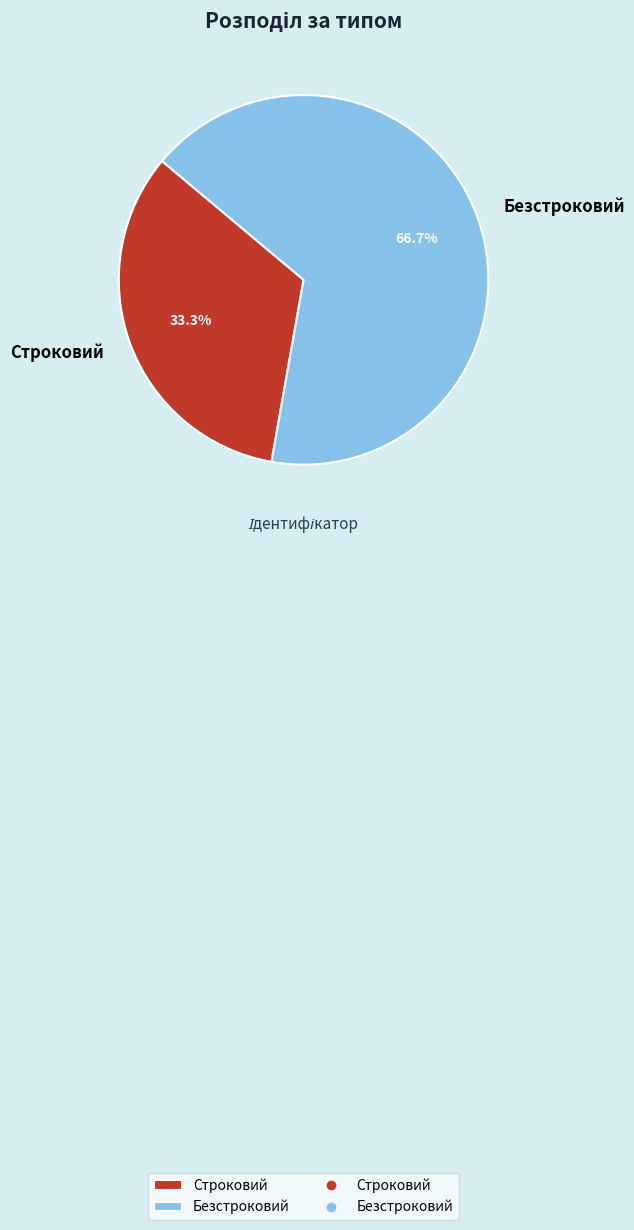

What is the majority slice?

Безстроковий